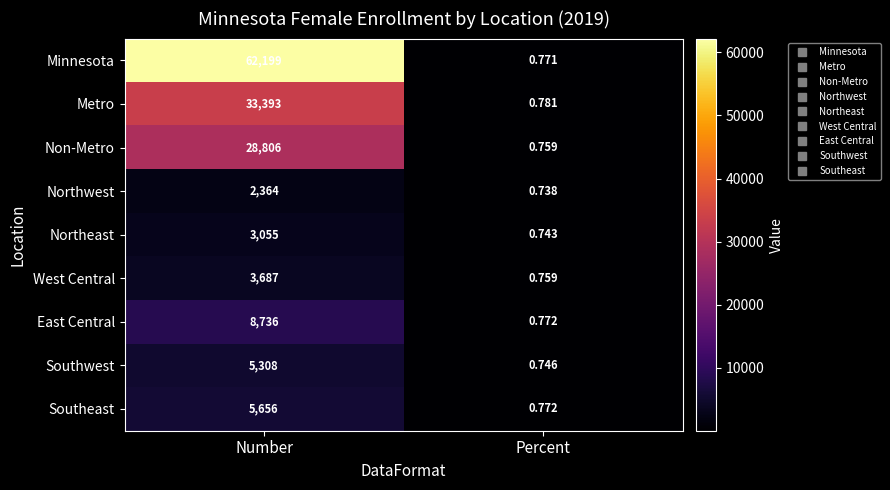

Which category has the lowest value in the Metro series?

Percent